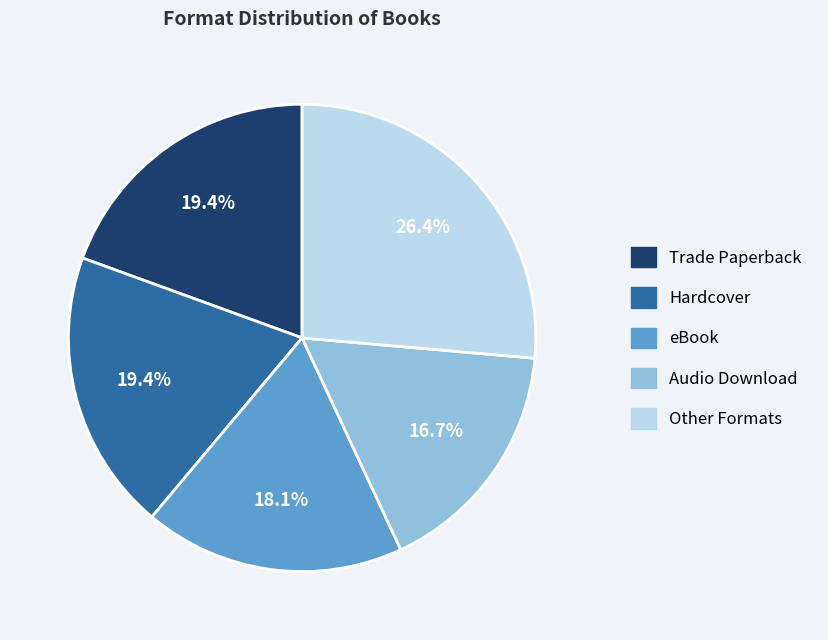

Which slice is the smallest?

Audio Download